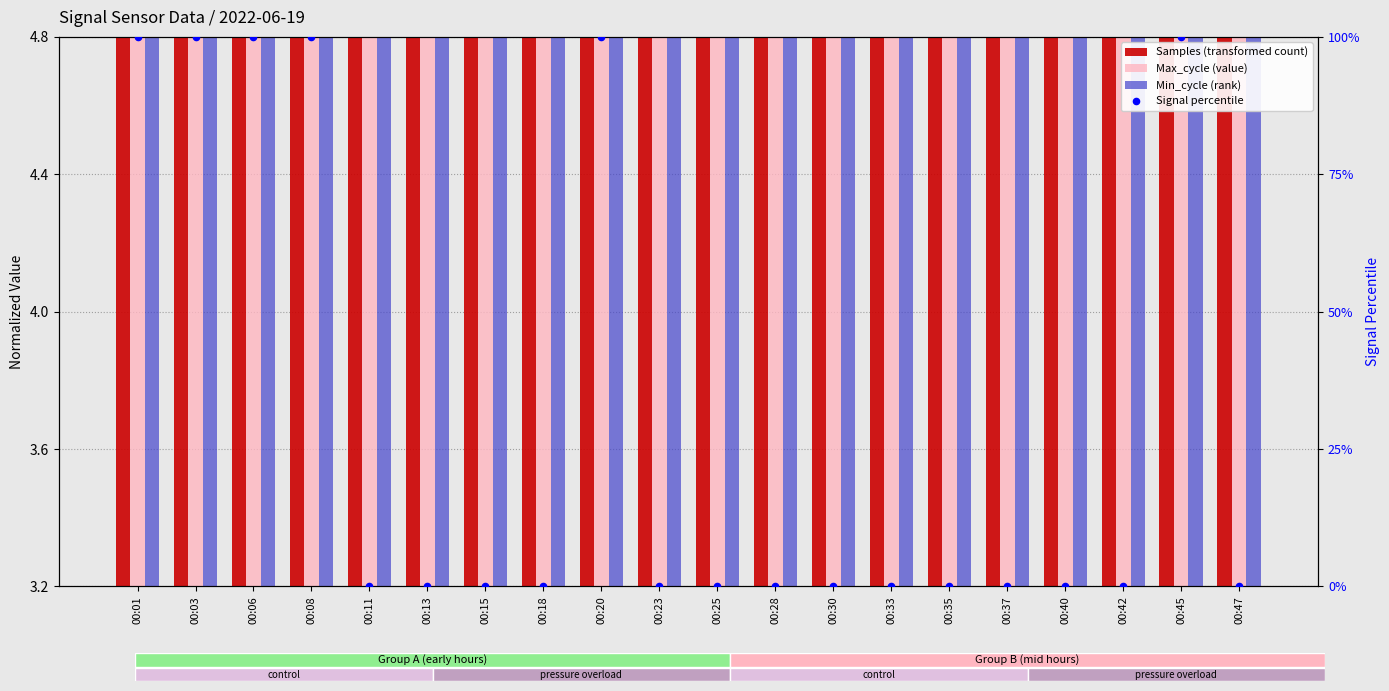

Which series has the largest total across all categories?

Signal percentile